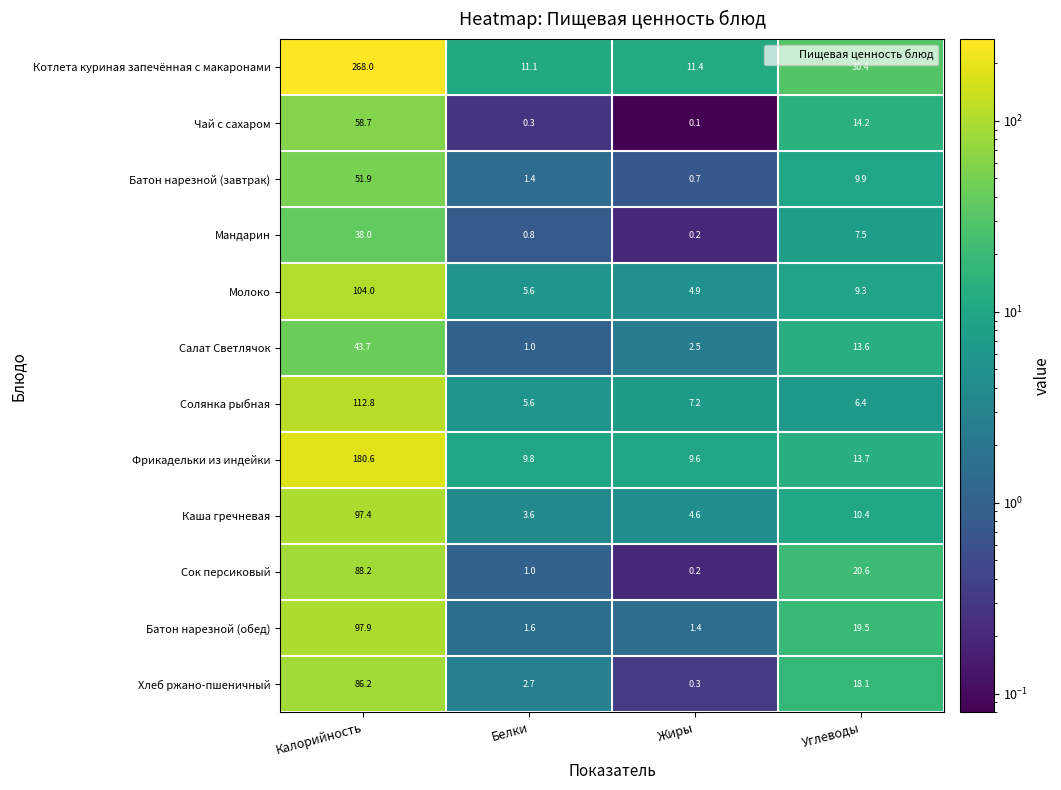

How many values in the Солянка рыбная series exceed 7?

2